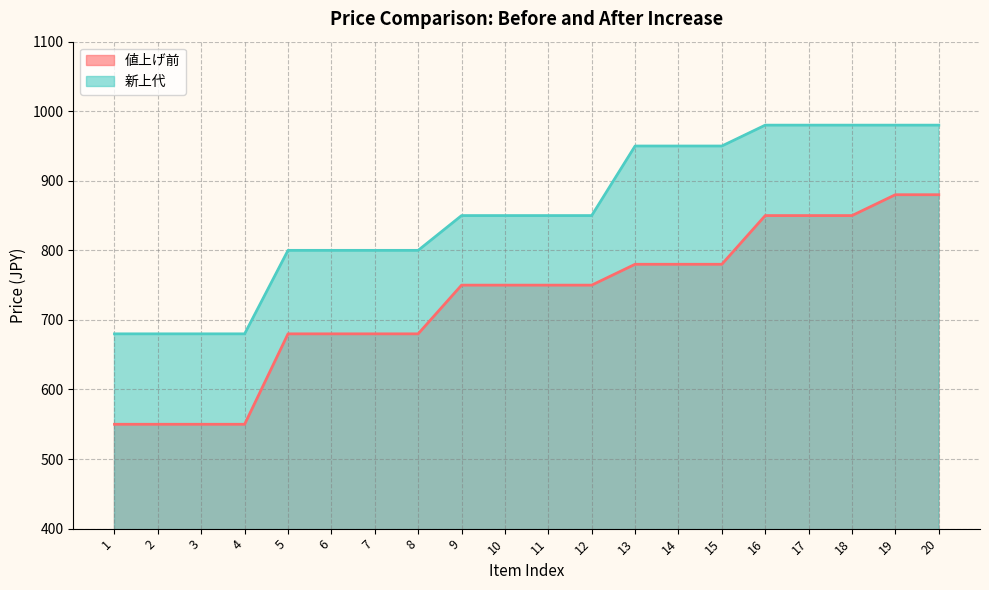

Reading left to right, extract all data points from this chart.

値上げ前: 550	550	550	550	680	680	680	680	750	750	750	750	780	780	780	850	850	850	880	880
新上代: 680	680	680	680	800	800	800	800	850	850	850	850	950	950	950	980	980	980	980	980